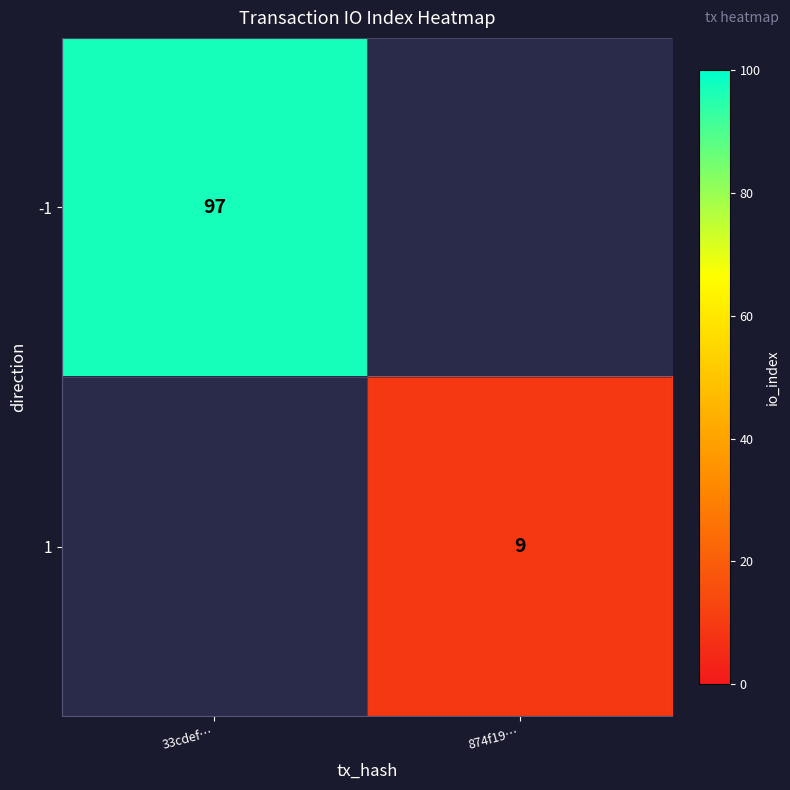

The value of -1 at 33cdef… is 147.8. True or false?

False